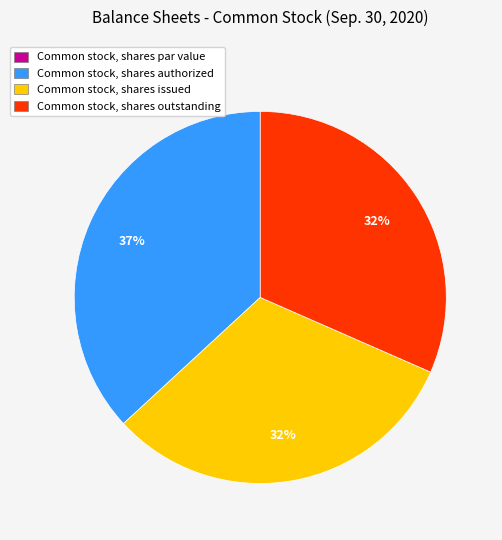

Is Common stock, shares outstanding the majority of the pie?

No